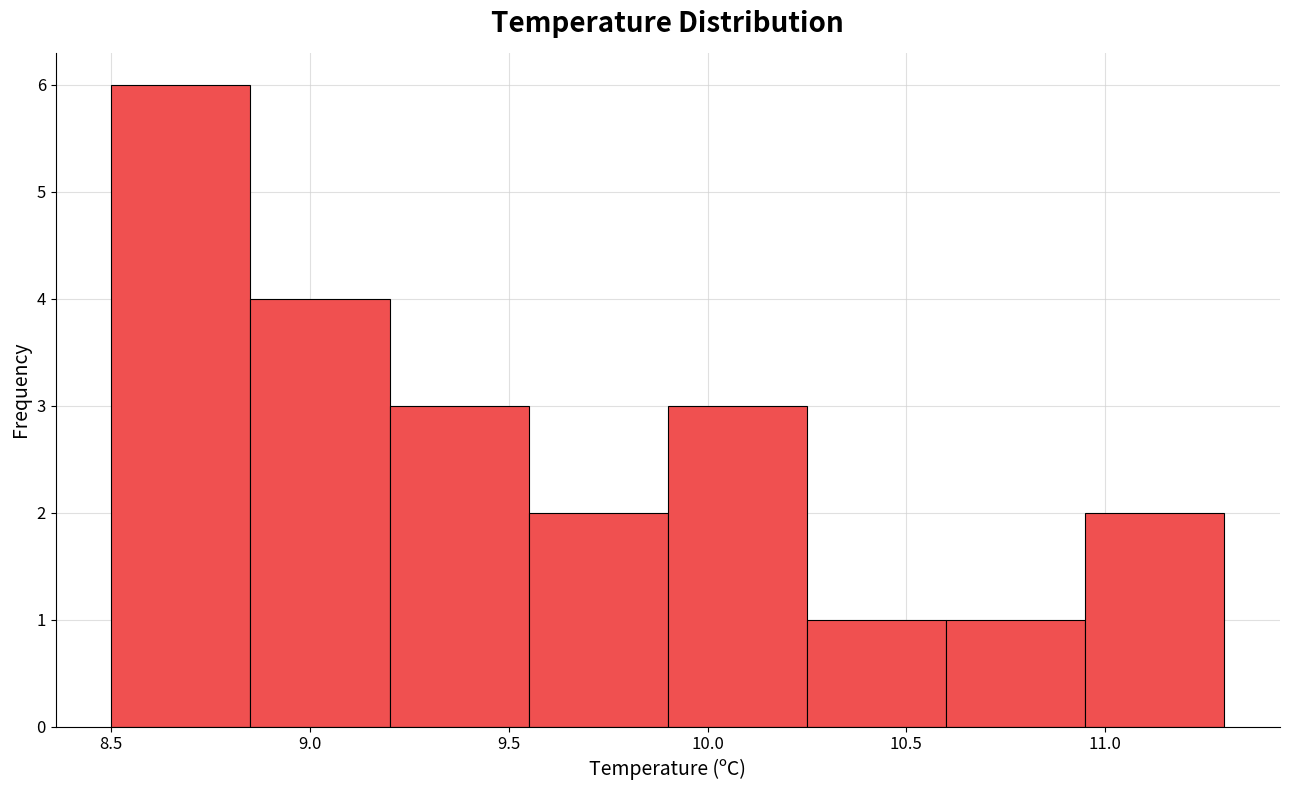

Reading left to right, transcribe this chart: for each bar, give the range it covers on the x-axis and its height. The values are not printed on the chart, so give them approximately, as read against the axis.

8.50 to 8.85: 6
8.85 to 9.20: 4
9.20 to 9.55: 3
9.55 to 9.90: 2
9.90 to 10.25: 3
10.25 to 10.60: 1
10.60 to 10.95: 1
10.95 to 11.30: 2